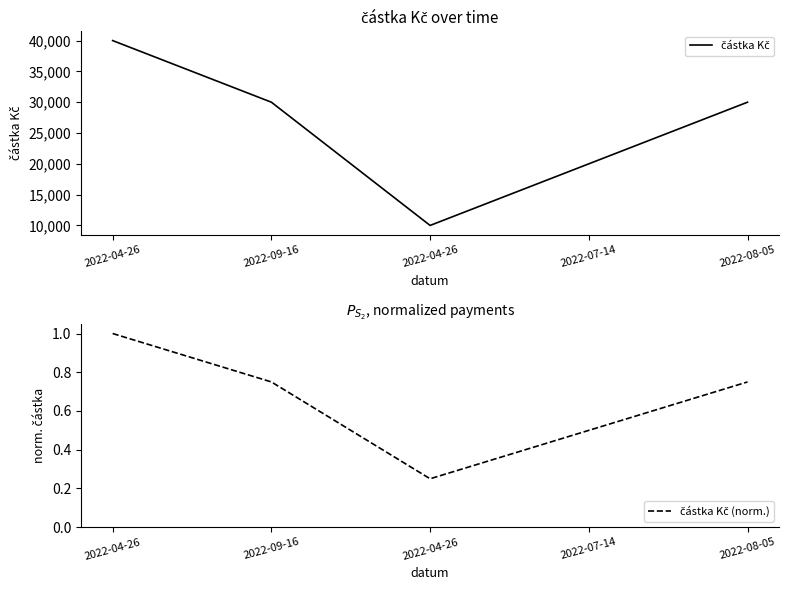

Count the částka Kč values in the range 20000 to 30000.

3